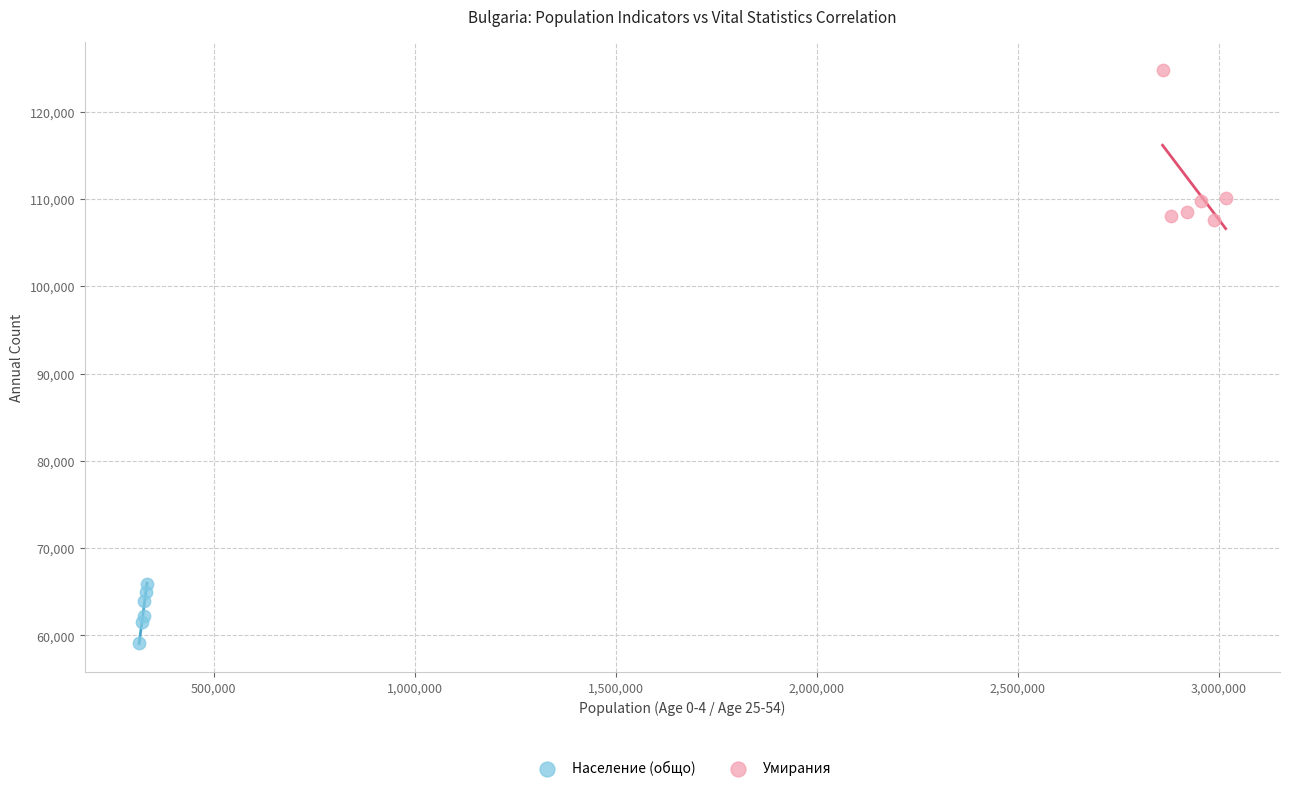

Which series reaches the minimum Y coordinate?

Население (общо)